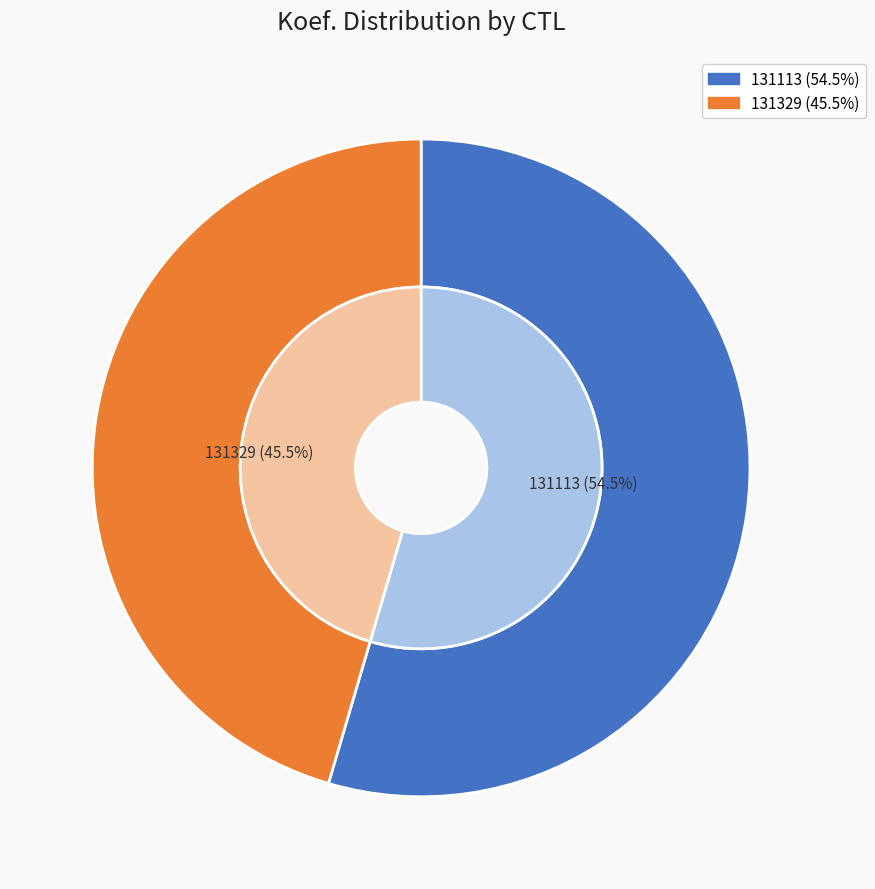

What is the ratio of the value at 131329 to the value at 131113?

0.8